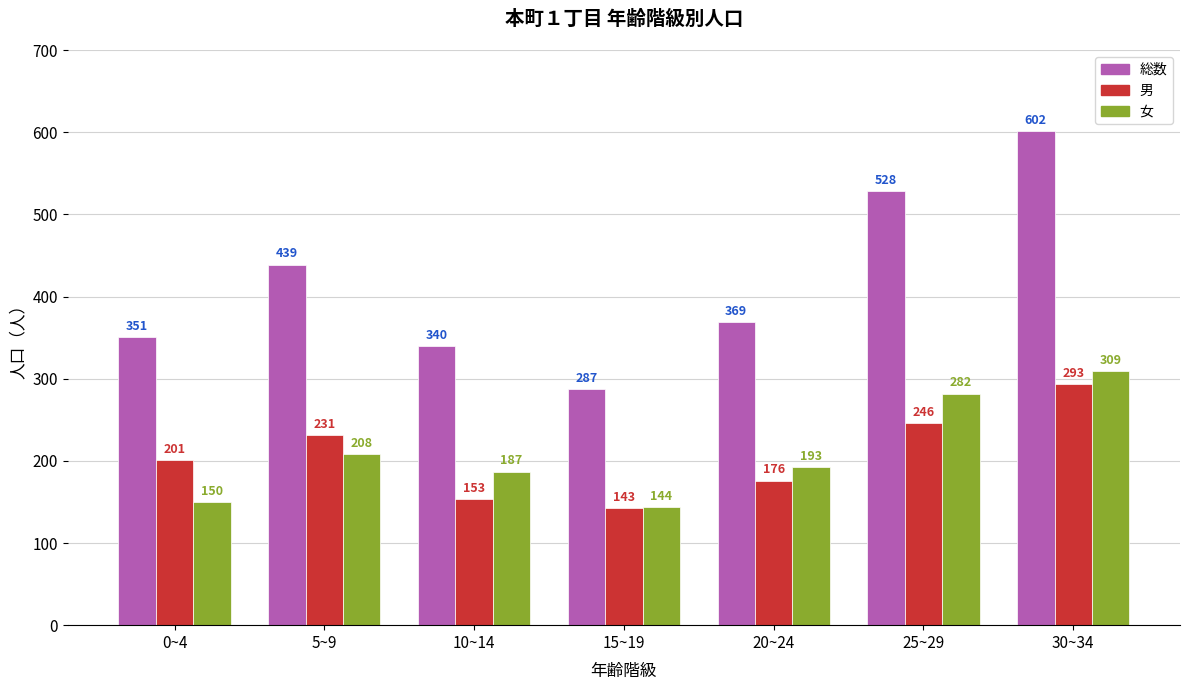

The value of 男 at 30~34 is 293. True or false?

True